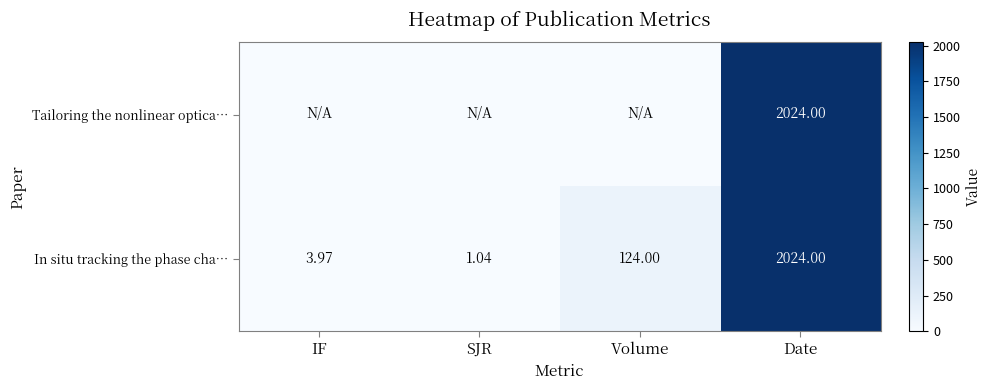

At which label is In situ tracking the phase cha… closest to 1012?

Volume